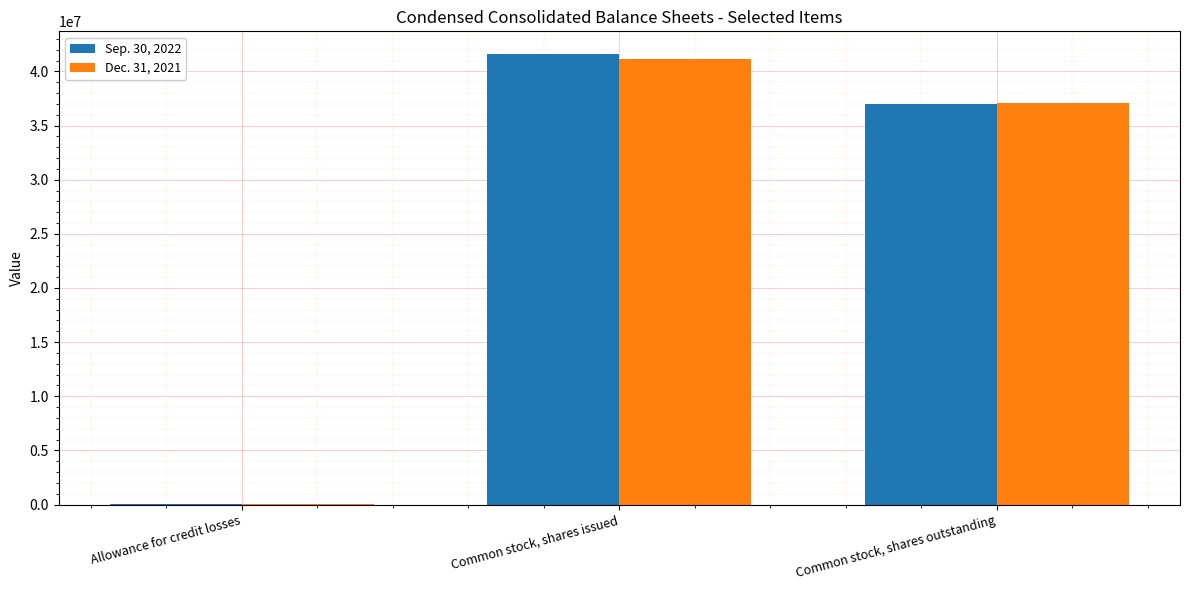

Between Common stock, shares issued and Common stock, shares outstanding, which series saw the biggest shift?

Sep. 30, 2022